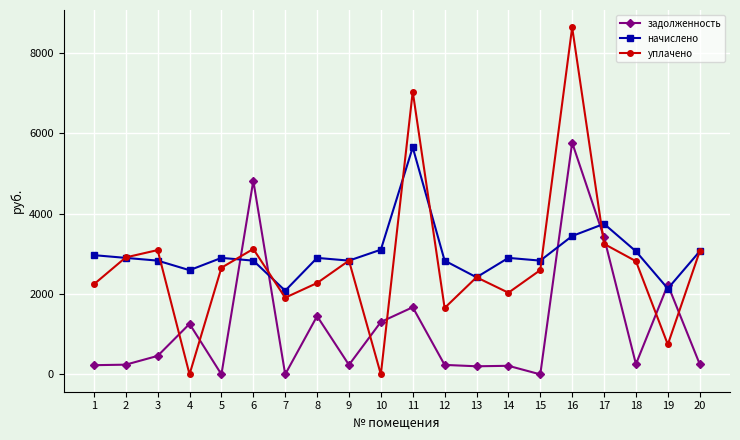

Is it true that задолженность equals 0.0 at 7?

True